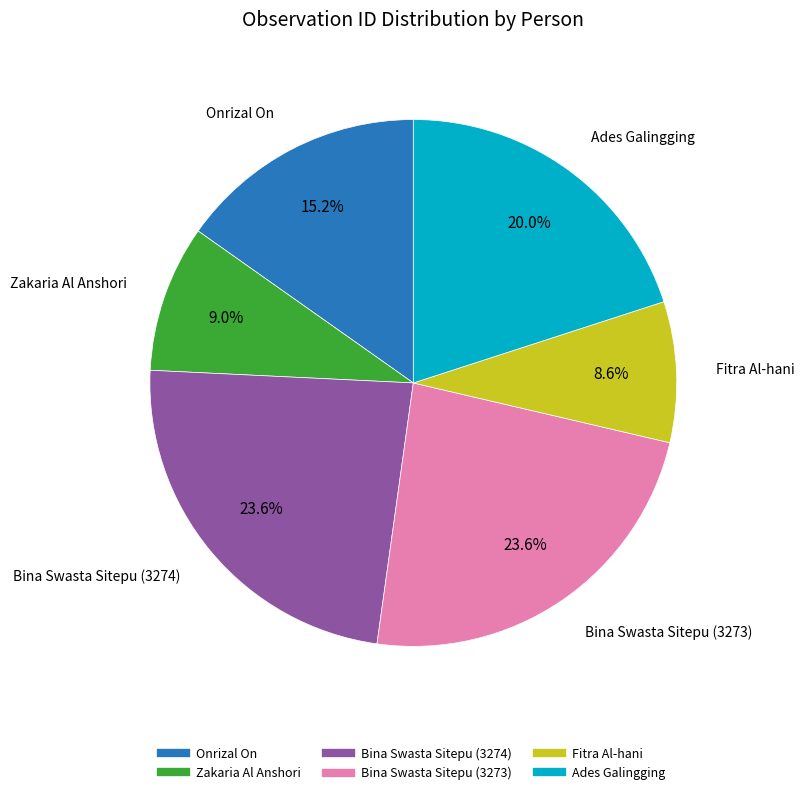

True or false: Fitra Al-hani accounts for 9% of the total.

True